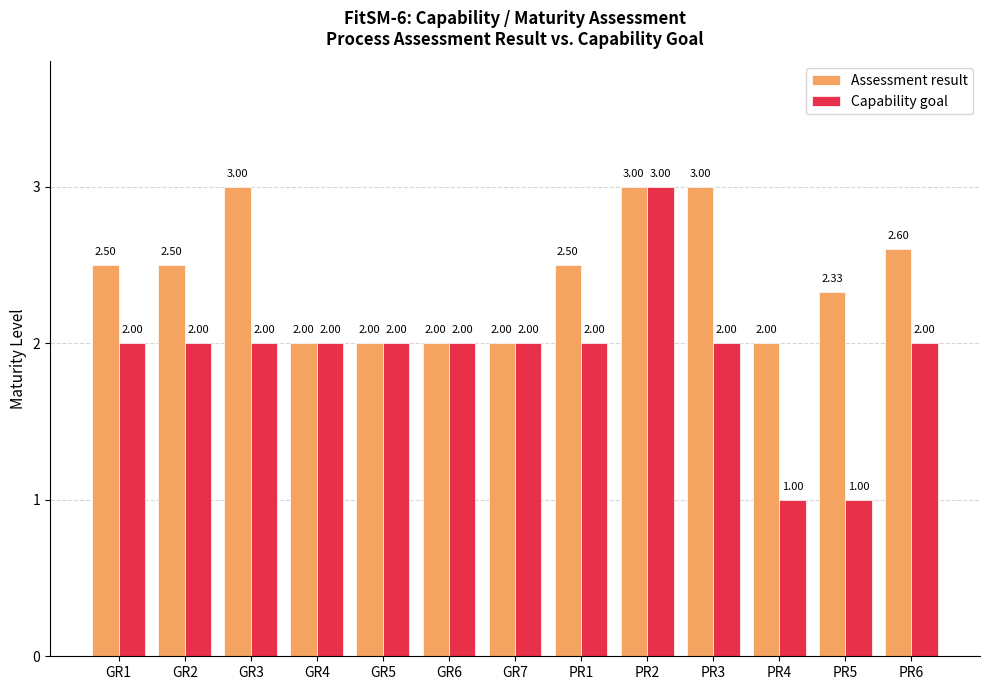

What is the total value across all series at GR7?

4.0